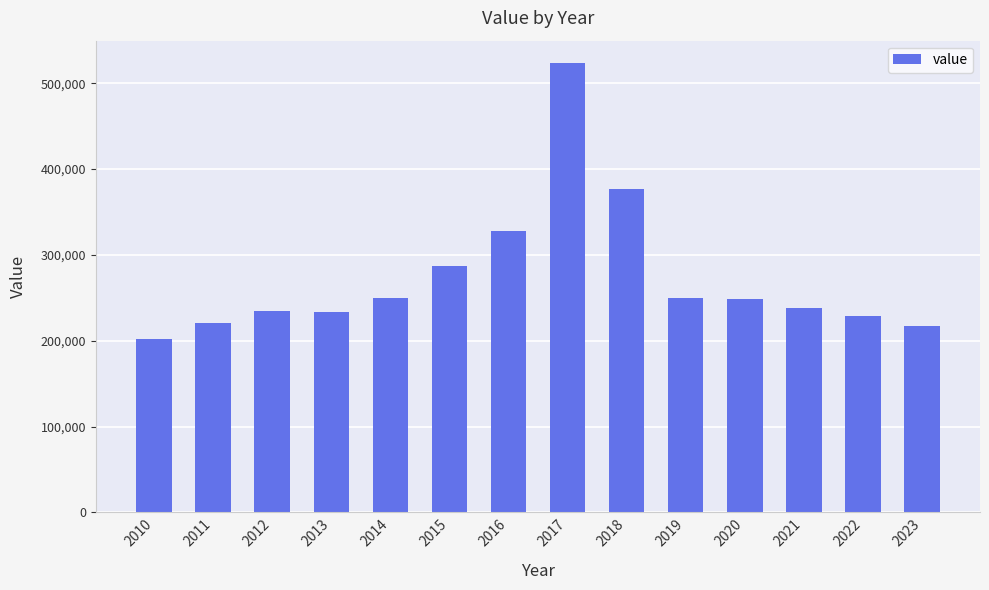

What is the difference between the values at 2020 and 2011?

27382